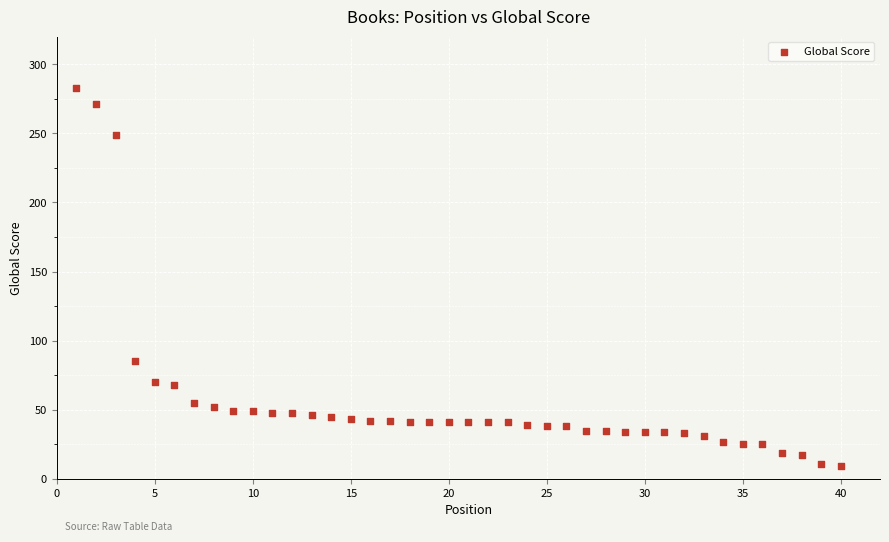

What is the range of X values (max minus min)?

39